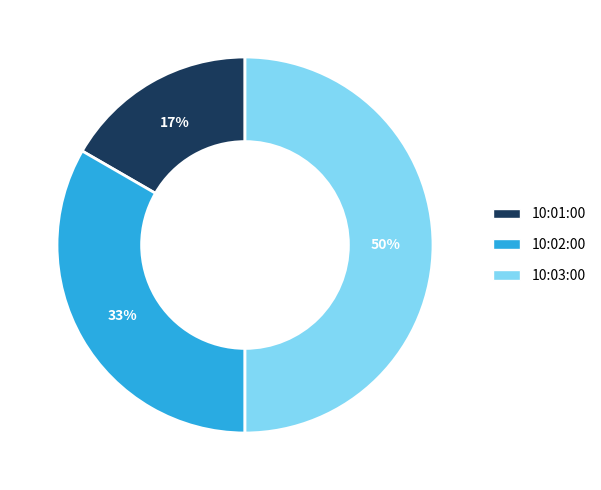

To the nearest percent, what is the average slice percentage?

33%